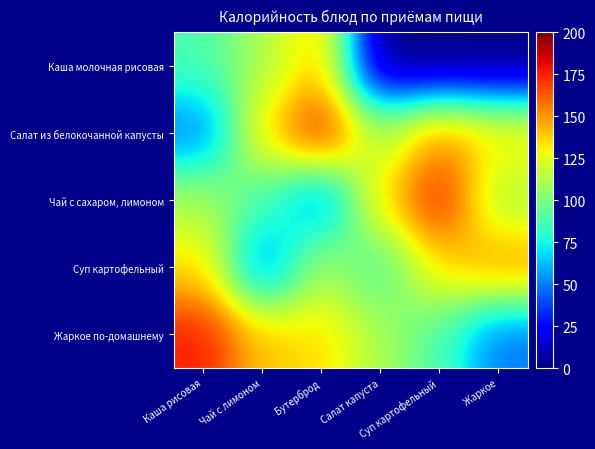

Rank the series by their maximum value, from lowest to highest.

Каша молочная рисовая, Суп картофельный, Салат из белокочанной капусты, Чай с сахаром, лимоном, Жаркое по-домашнему